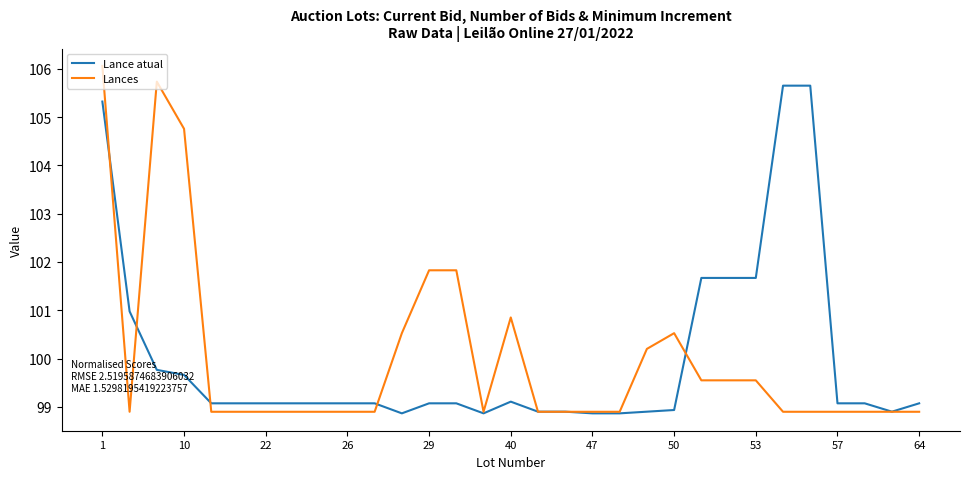

What is the difference between the maximum and second lowest values in the Lance atual series?

6.8